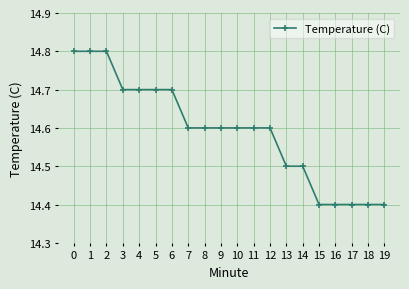

What is the change in value from 14 to 16?

-0.1